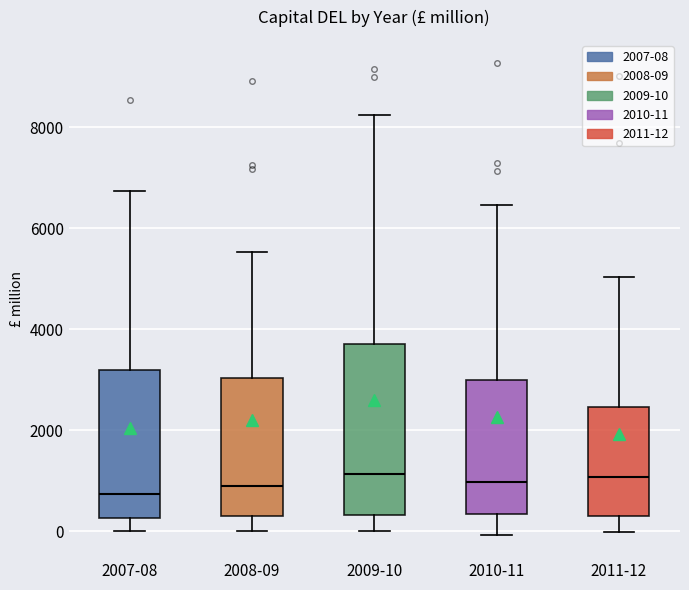

Where does the median line of the box for 2007-08 sit on the y-axis? The values are not printed on the chart, so give them approximately, as read against the axis.

800